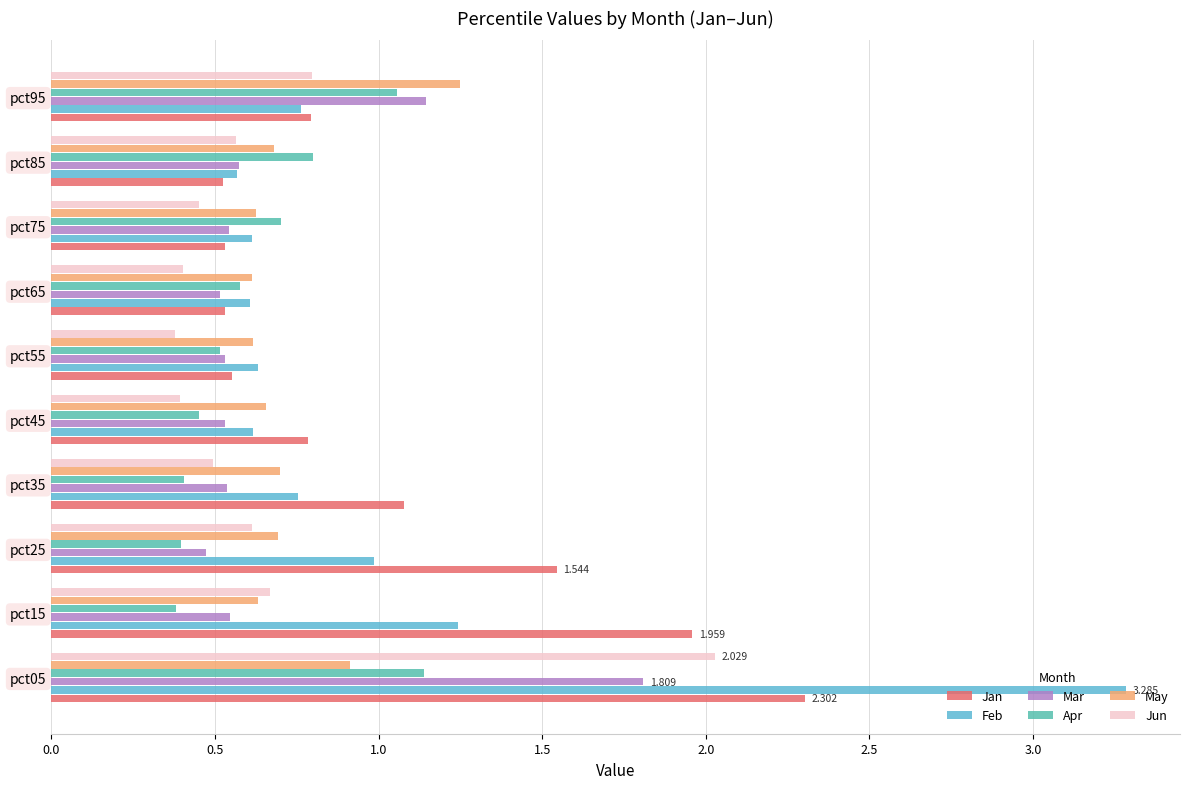

Which series has the largest range (max minus min)?

Feb